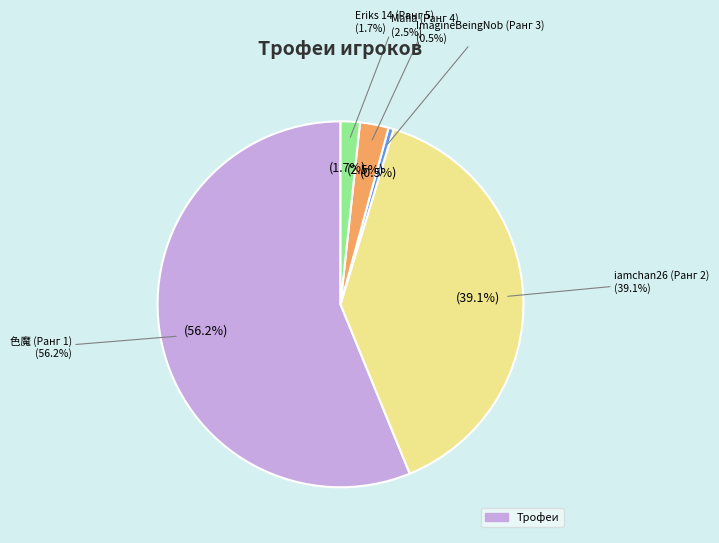

The Eriks 14 (Ранг 5) slice represents 2% of the pie. True or false?

True